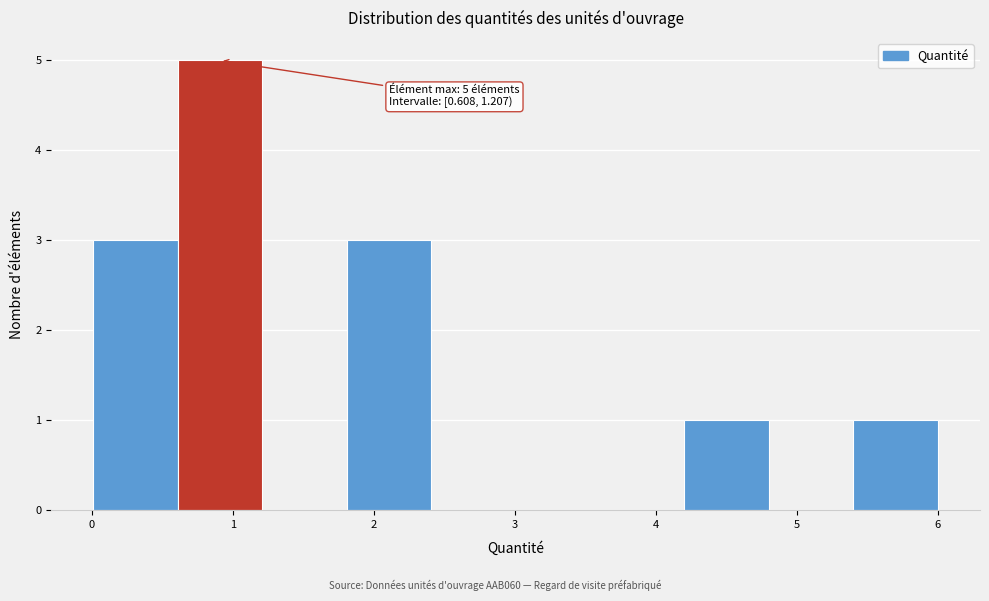

Over which range of the x-axis is the bar tallest?

0.6 to 1.2